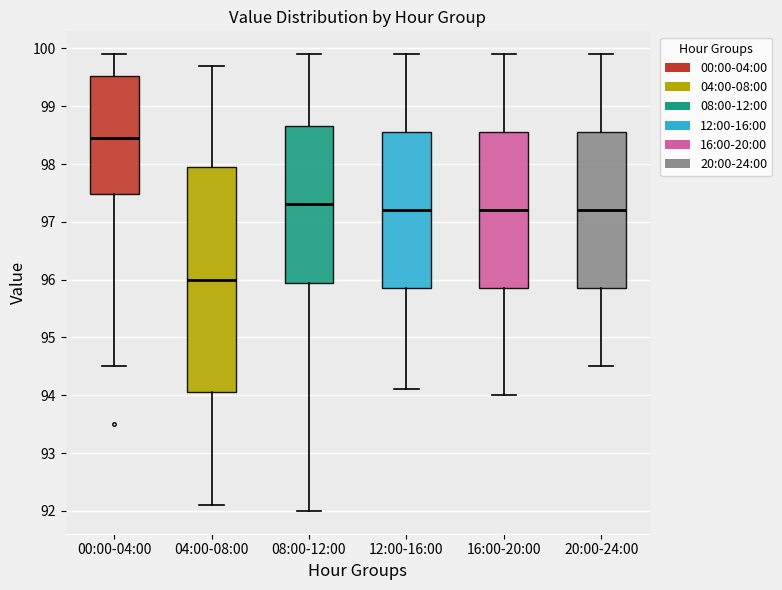

Comparing the boxes themselves (not the whiskers), which one is the tallest?

04:00-08:00